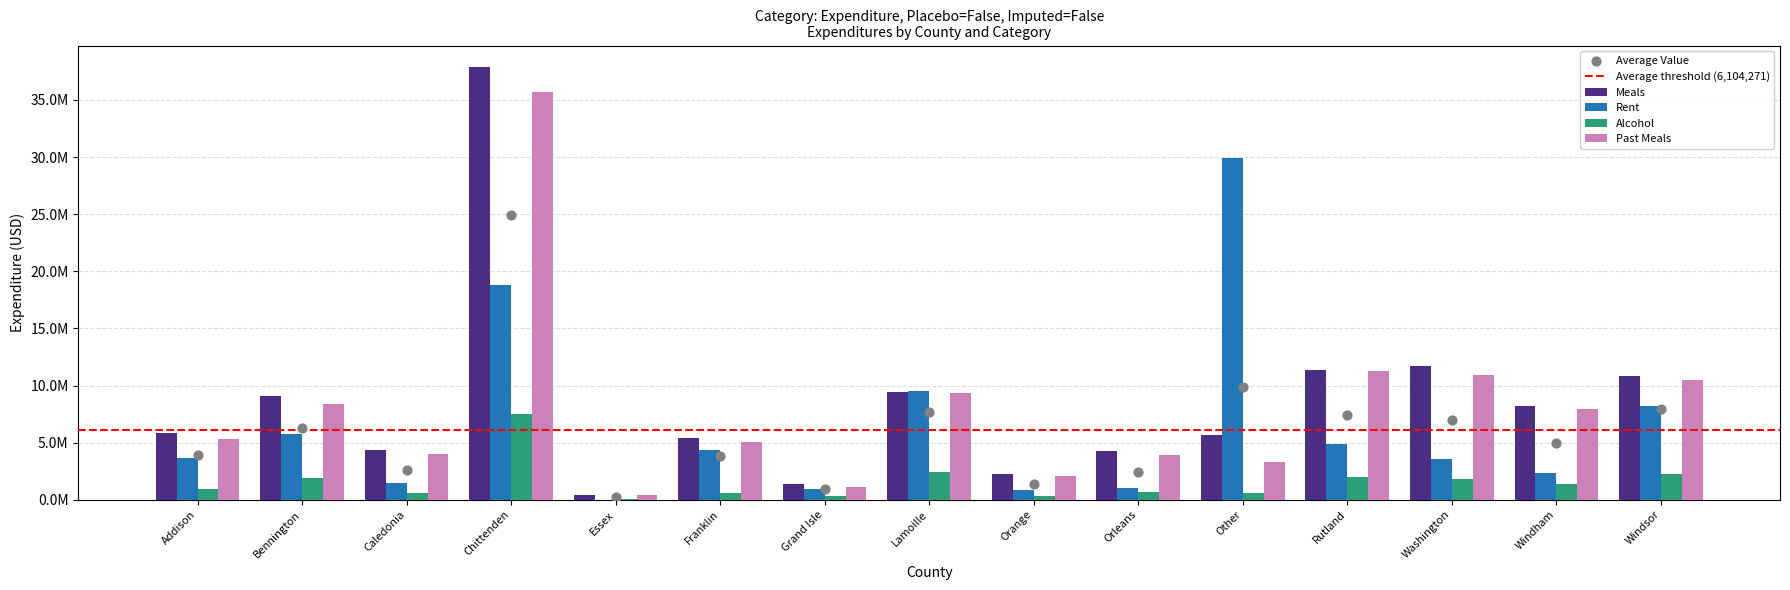

Which series has the largest total across all categories?

Meals